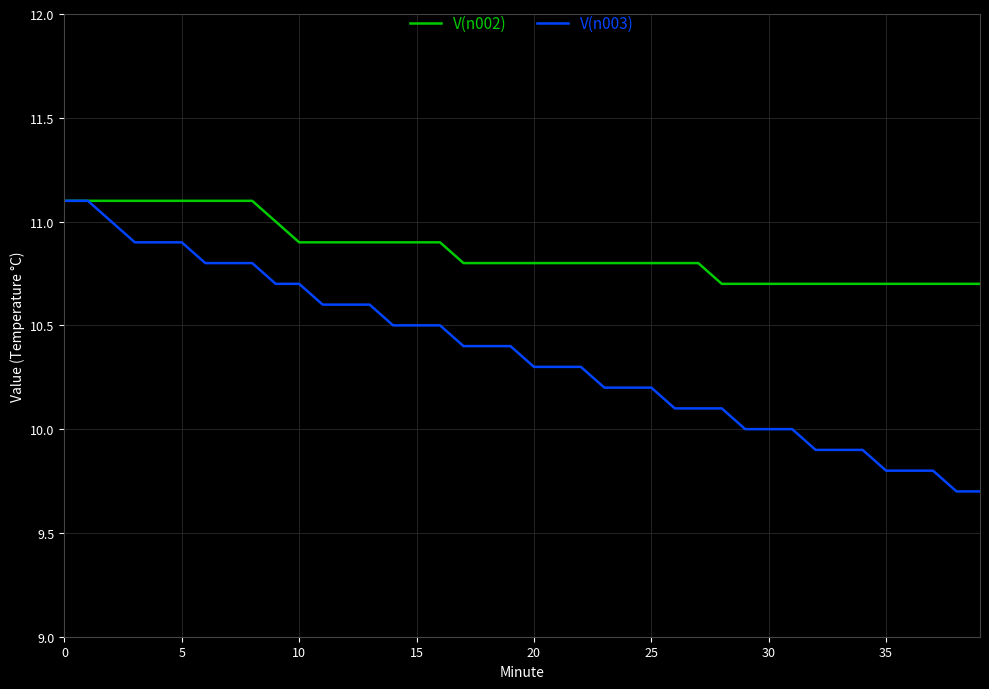

Reading left to right, transcribe all the data shown in this chart.

V(n002): 11.1	11.1	11.1	11.1	11.1	11.1	11.1	11.1	11.1	11.0	10.9	10.9	10.9	10.9	10.9	10.9	10.9	10.8	10.8	10.8	10.8	10.8	10.8	10.8	10.8	10.8	10.8	10.8	10.7	10.7	10.7	10.7	10.7	10.7	10.7	10.7	10.7	10.7	10.7	10.7
V(n003): 11.1	11.1	11.0	10.9	10.9	10.9	10.8	10.8	10.8	10.7	10.7	10.6	10.6	10.6	10.5	10.5	10.5	10.4	10.4	10.4	10.3	10.3	10.3	10.2	10.2	10.2	10.1	10.1	10.1	10.0	10.0	10.0	9.9	9.9	9.9	9.8	9.8	9.8	9.7	9.7